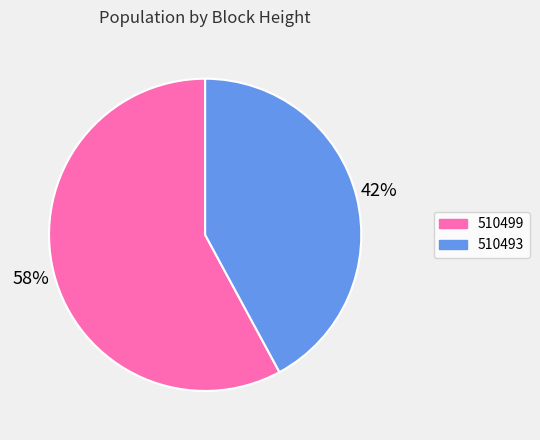

How many slices are in this pie chart?

2